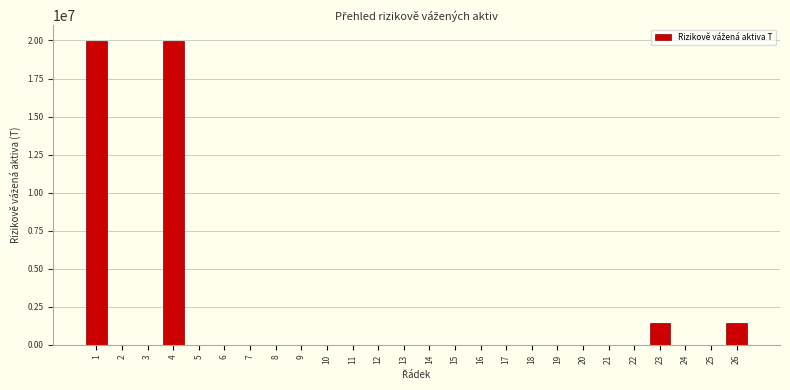

What is the maximum value shown in the chart?

19987220.7